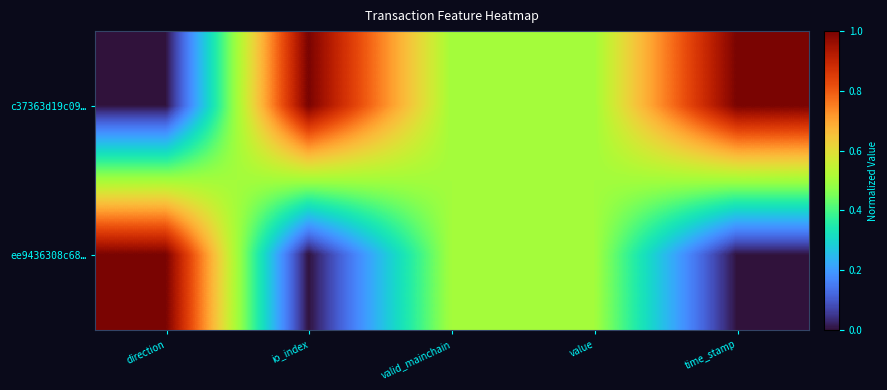

How many data points does each series have?

5